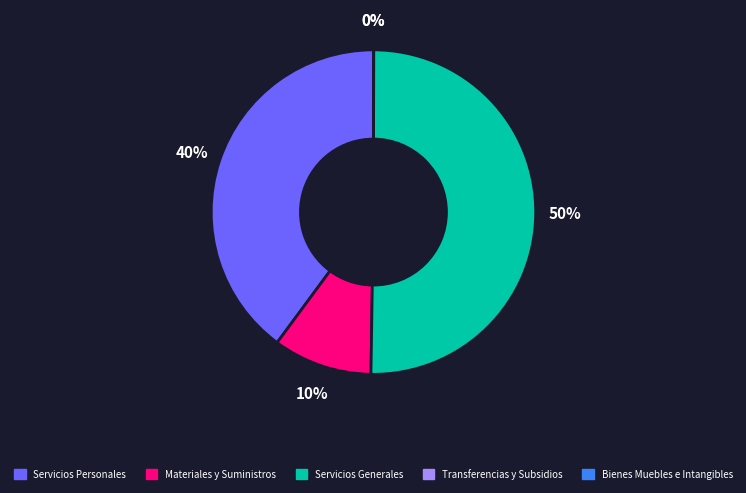

True or false: Transferencias y Subsidios accounts for 8% of the total.

False